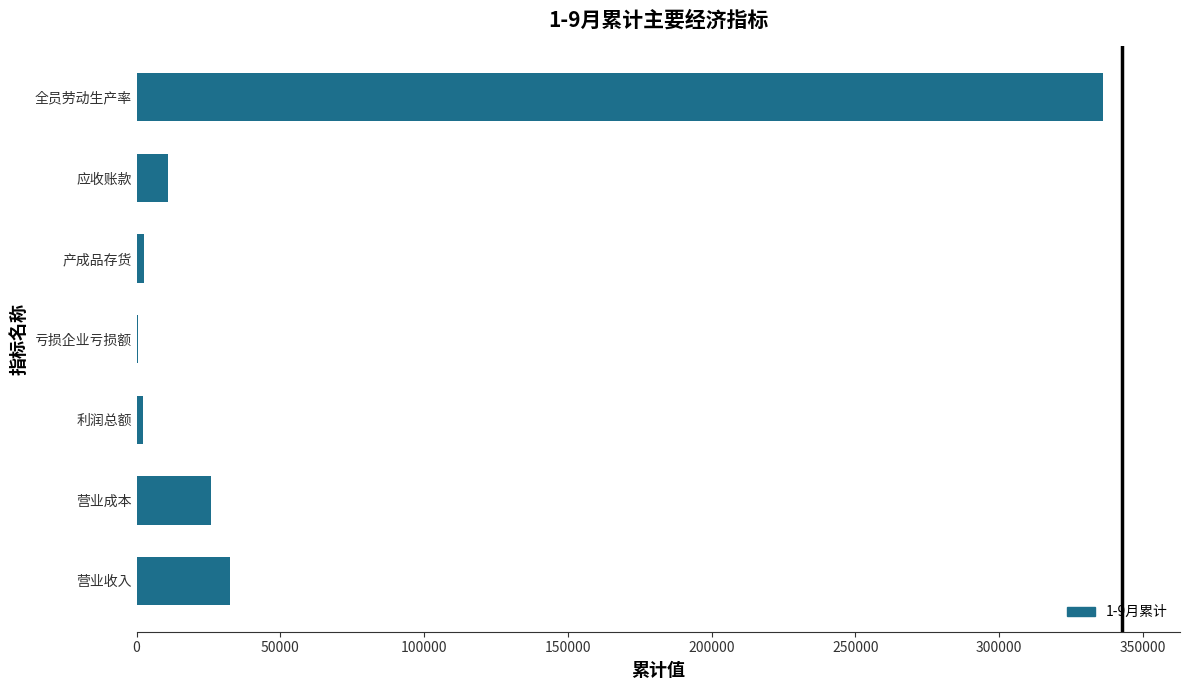

What is the sum of all values?

410849.6